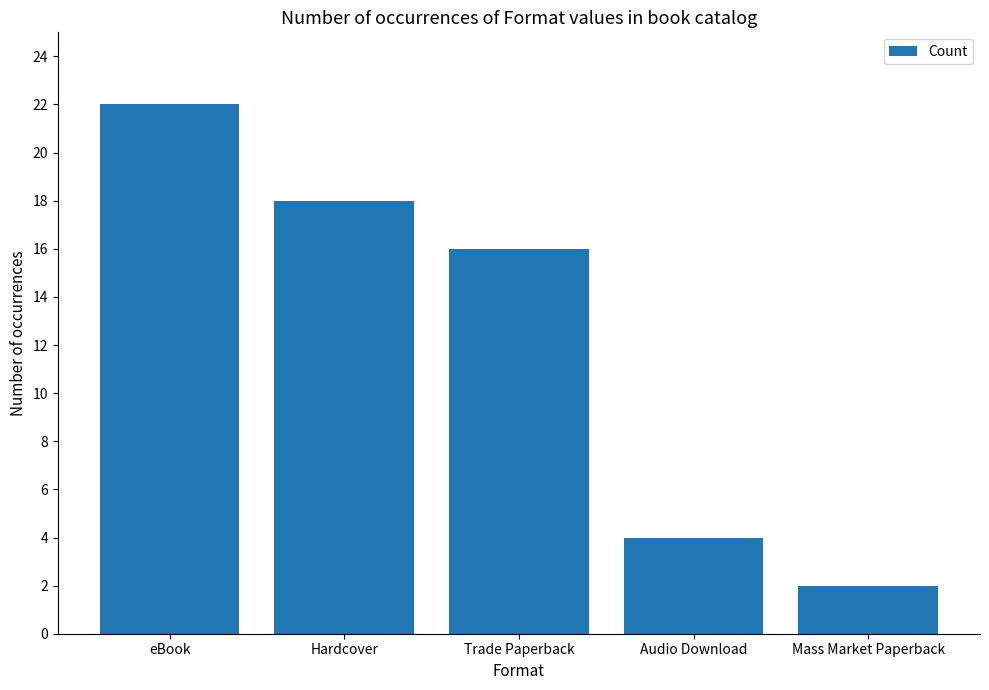

The value at Trade Paperback is 9. True or false?

False